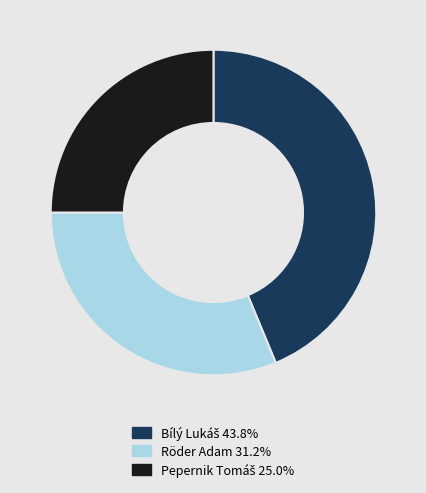

Does any single category account for the majority?

No